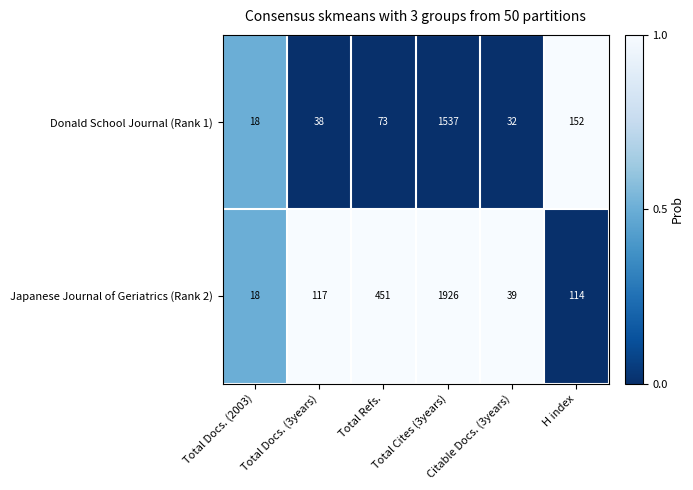

List the series in order of their peak value, highest first.

Japanese Journal of Geriatrics (Rank 2), Donald School Journal (Rank 1)